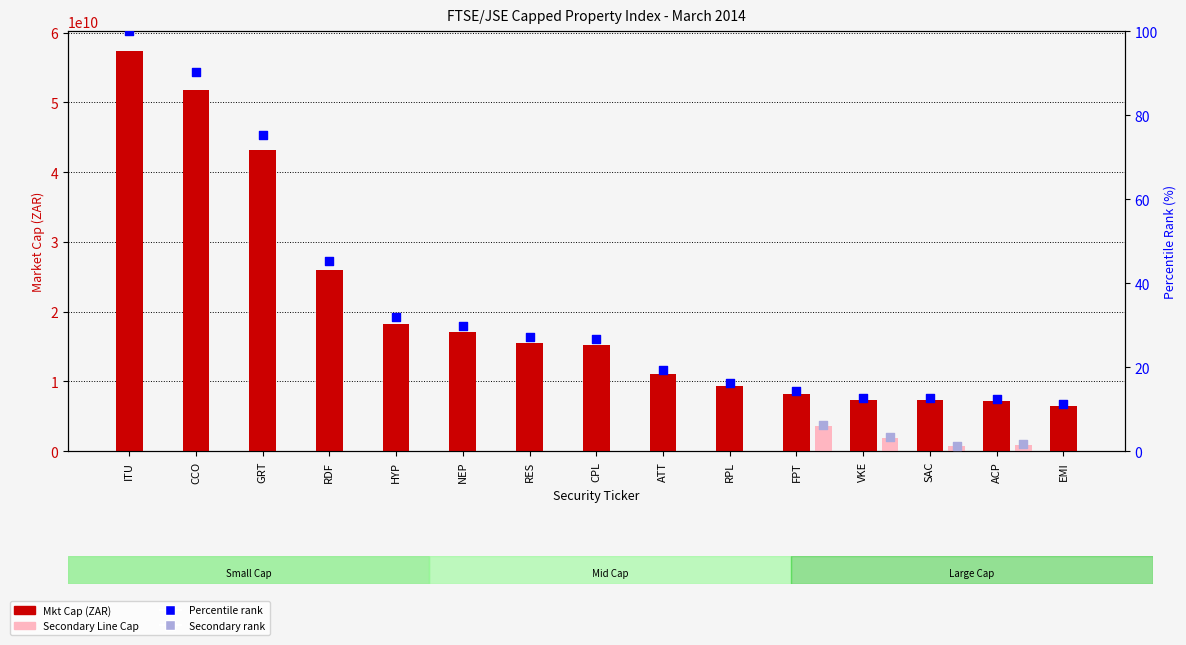

Between ATT and SAC, which is larger?

ATT